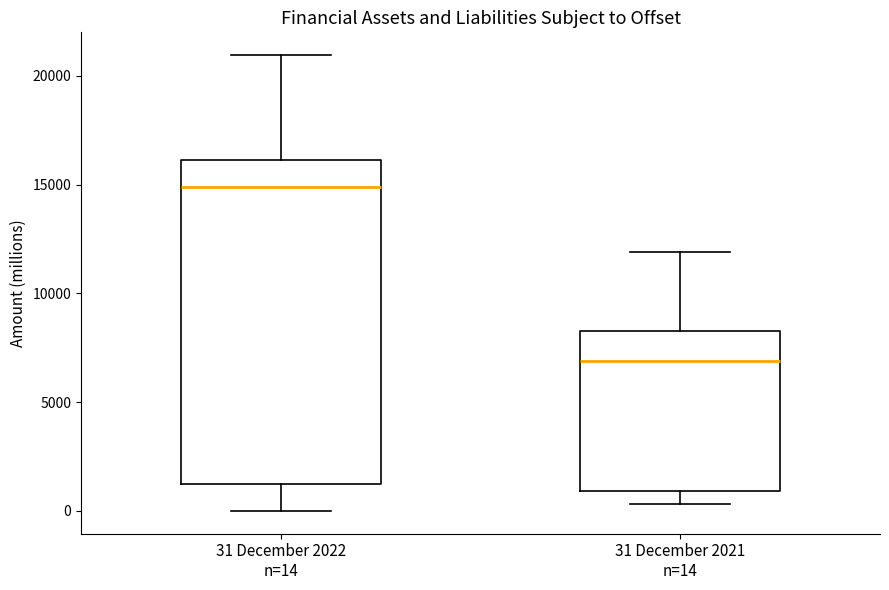

Which box's median line is the lowest?

31 December 2021 n=14